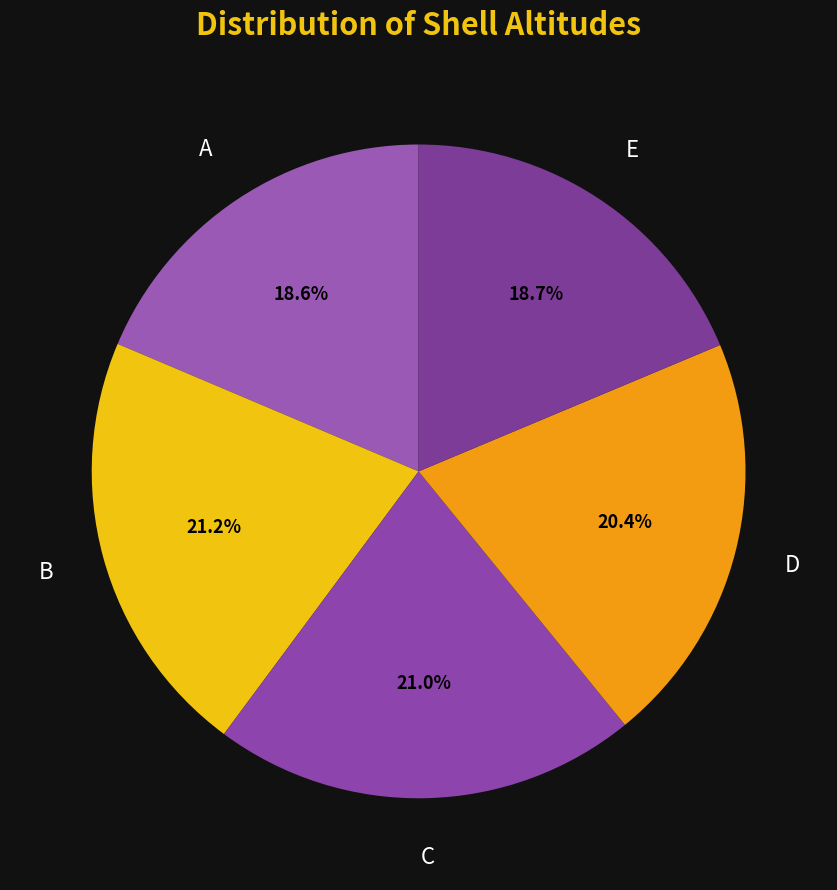

How many segments does this pie chart have?

5